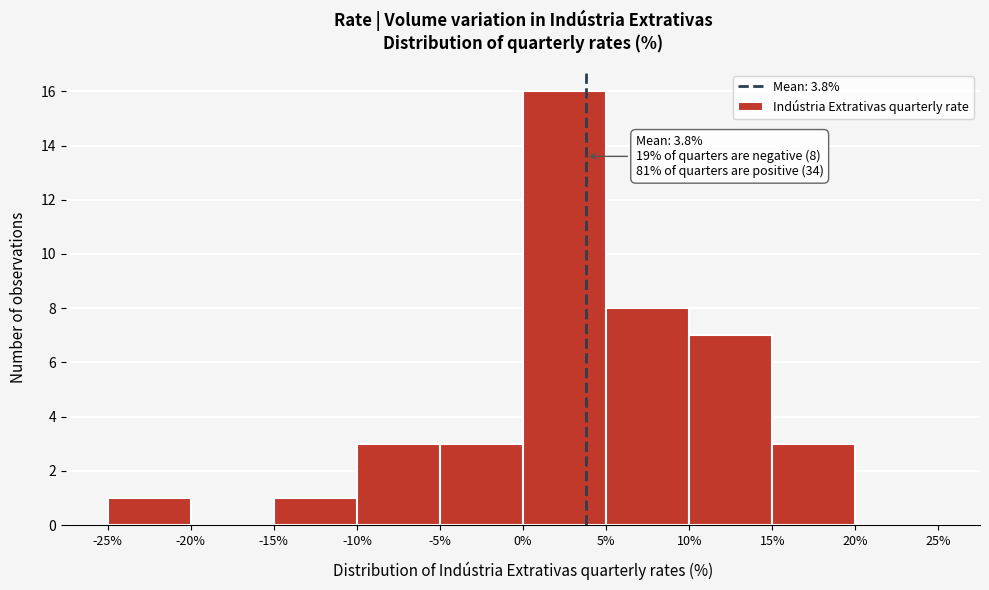

Over which range of the x-axis is the bar tallest?

0% to 5%